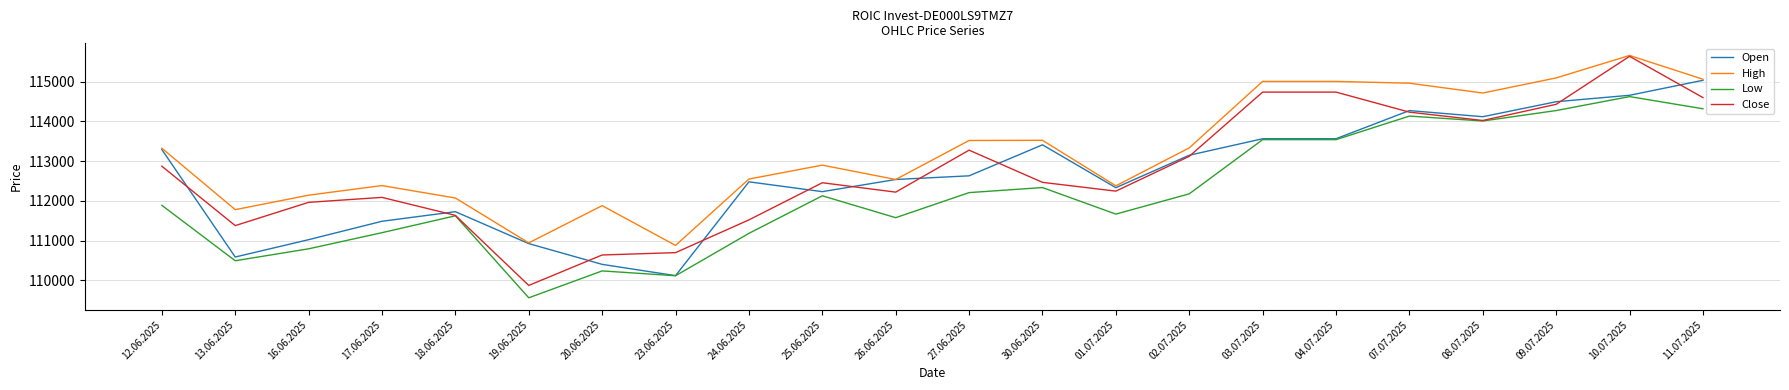

Is it true that High equals 188600 at 03.07.2025?

False